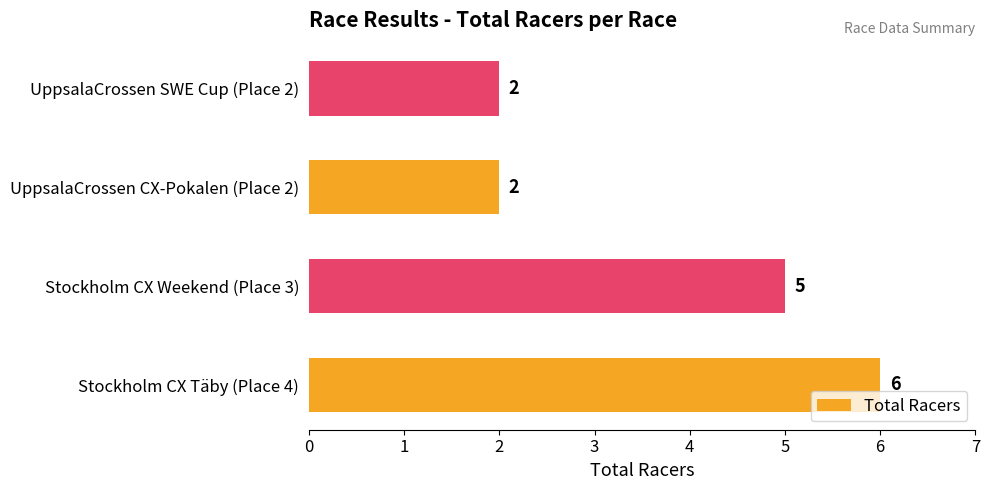

How many values are between 2 and 6?

4